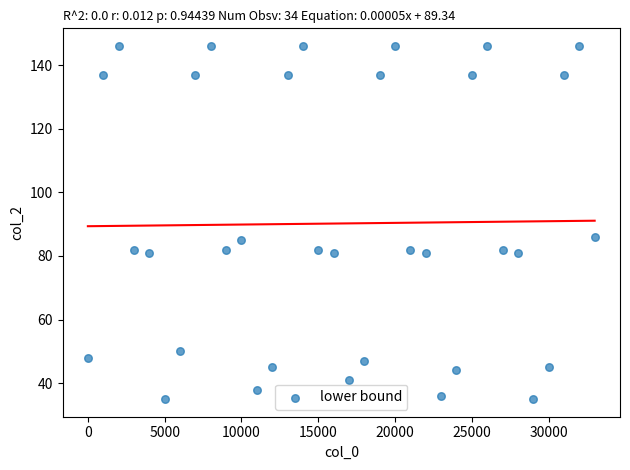

What is the range of X values (max minus min)?

33000